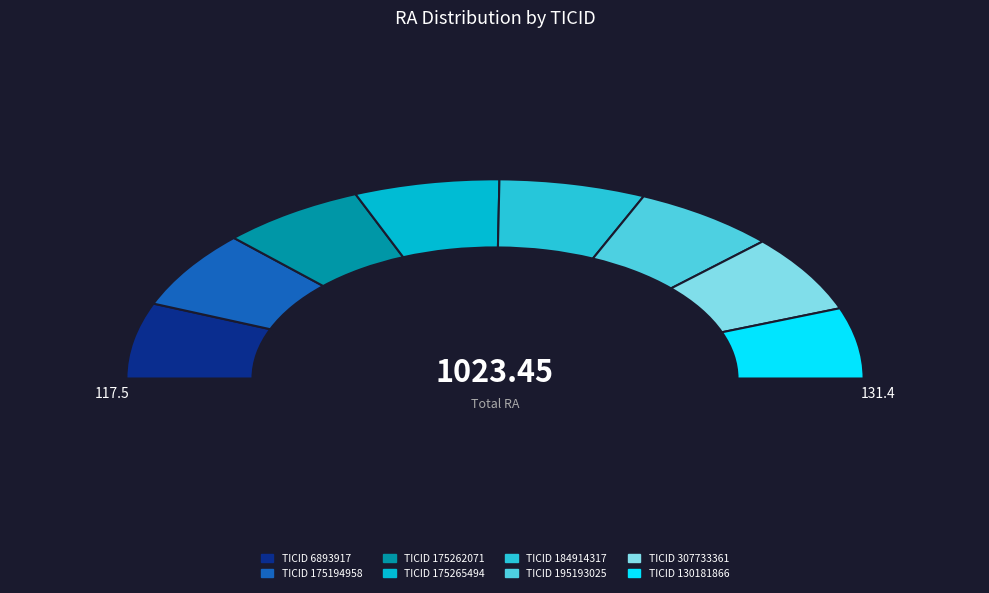

True or false: 130181866 accounts for 1% of the total.

False